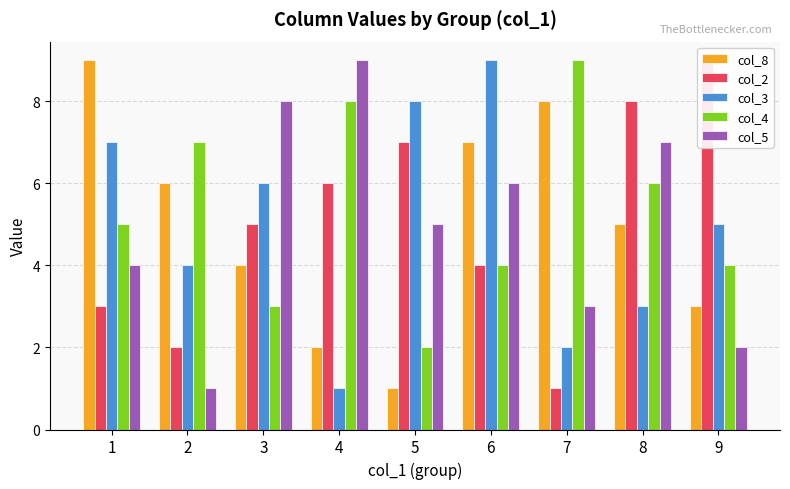

Reading left to right, transcribe all the data shown in this chart.

col_8: 1=9	2=6	3=4	4=2	5=1	6=7	7=8	8=5	9=3
col_2: 1=3	2=2	3=5	4=6	5=7	6=4	7=1	8=8	9=9
col_3: 1=7	2=4	3=6	4=1	5=8	6=9	7=2	8=3	9=5
col_4: 1=5	2=7	3=3	4=8	5=2	6=4	7=9	8=6	9=4
col_5: 1=4	2=1	3=8	4=9	5=5	6=6	7=3	8=7	9=2